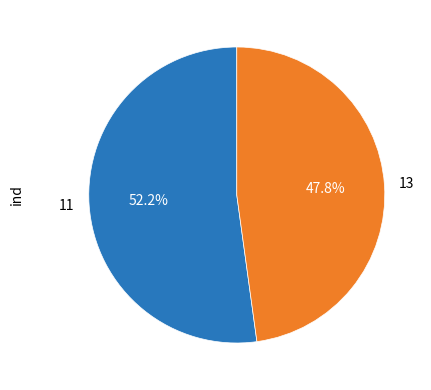

True or false: 13 accounts for 48% of the total.

True